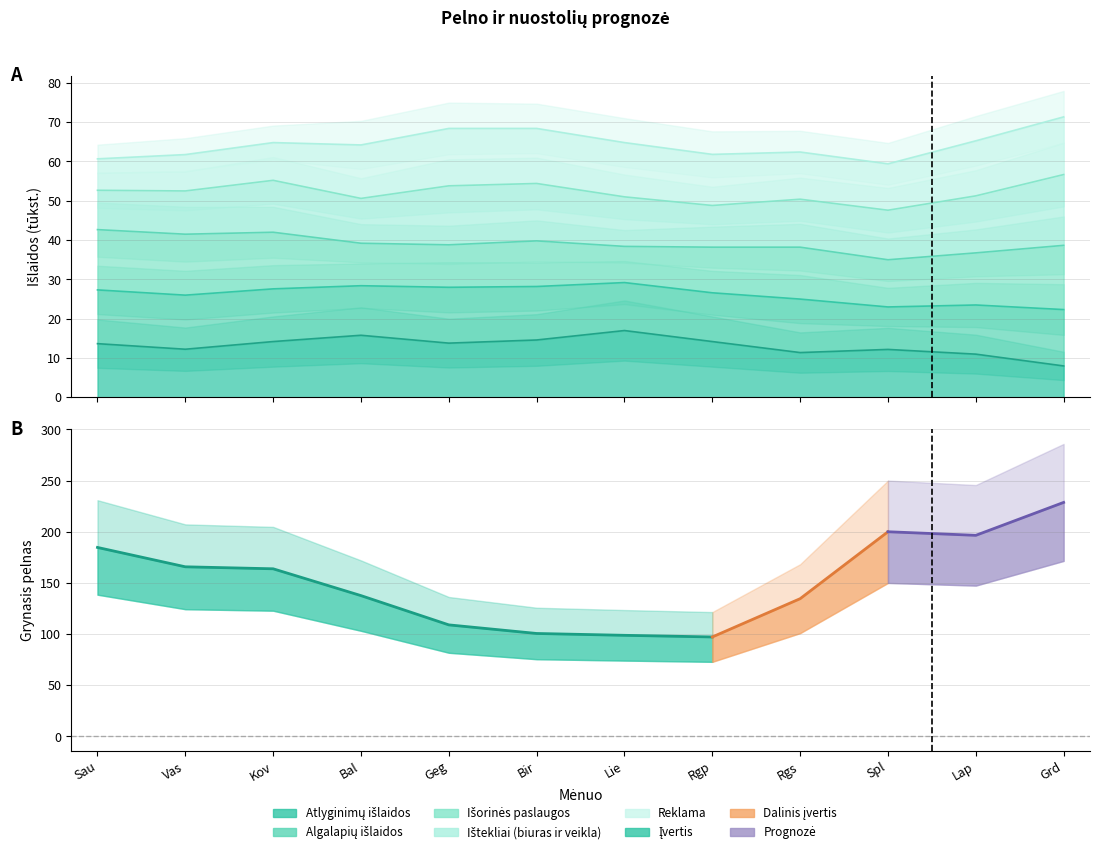

At how many categories does at least one series exceed 15?

12